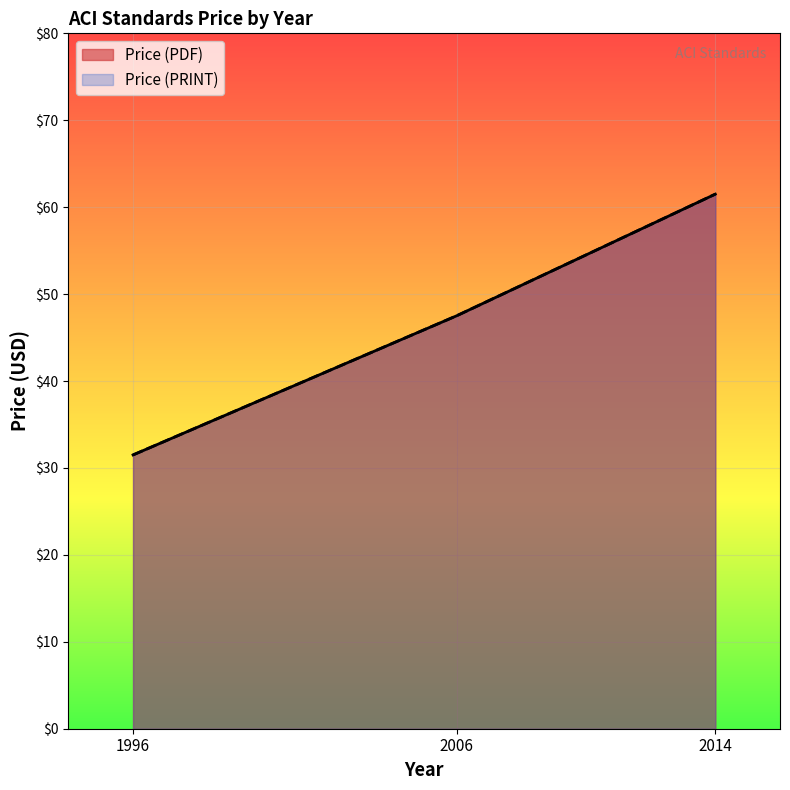

Reading left to right, what are all the values shown in this chart?

Price (PDF): 1996=31.5	2006=47.5	2014=61.5
Price (PRINT): 1996=31.5	2006=47.5	2014=61.5